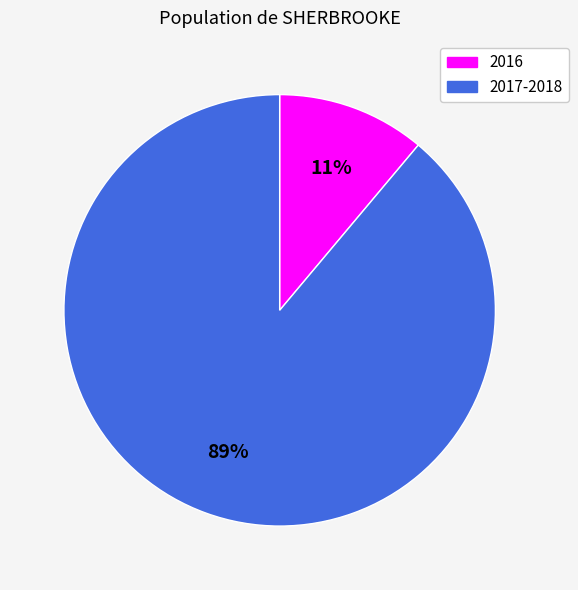

How many segments does this pie chart have?

2